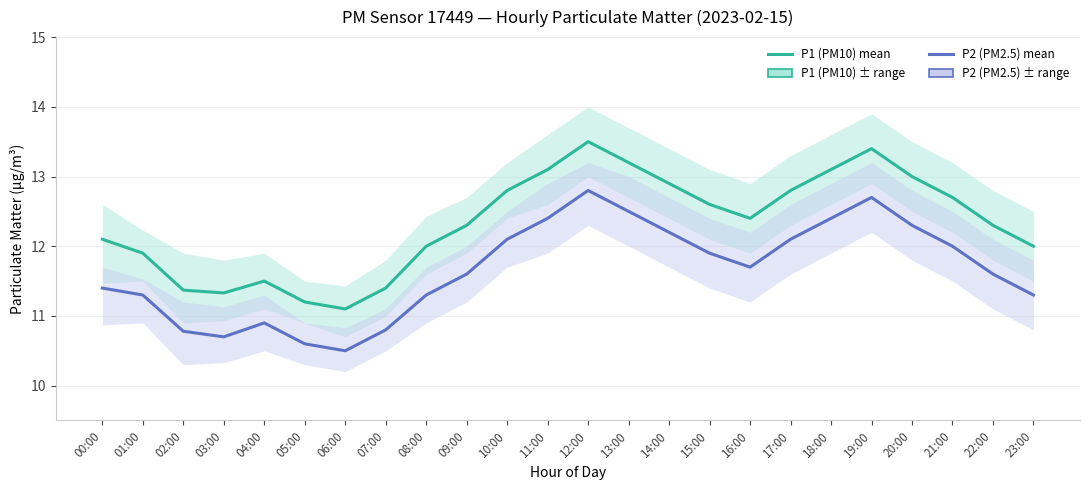

True or false: P2 (PM2.5) and P1 (PM10) intersect in this chart.

False